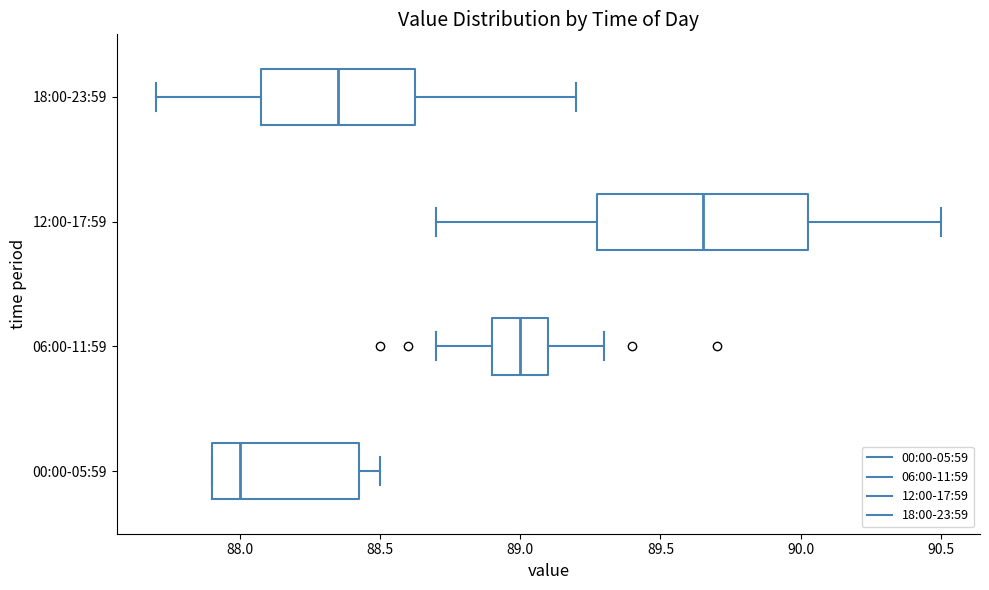

Which box's median line is the furthest to the right?

12:00-17:59